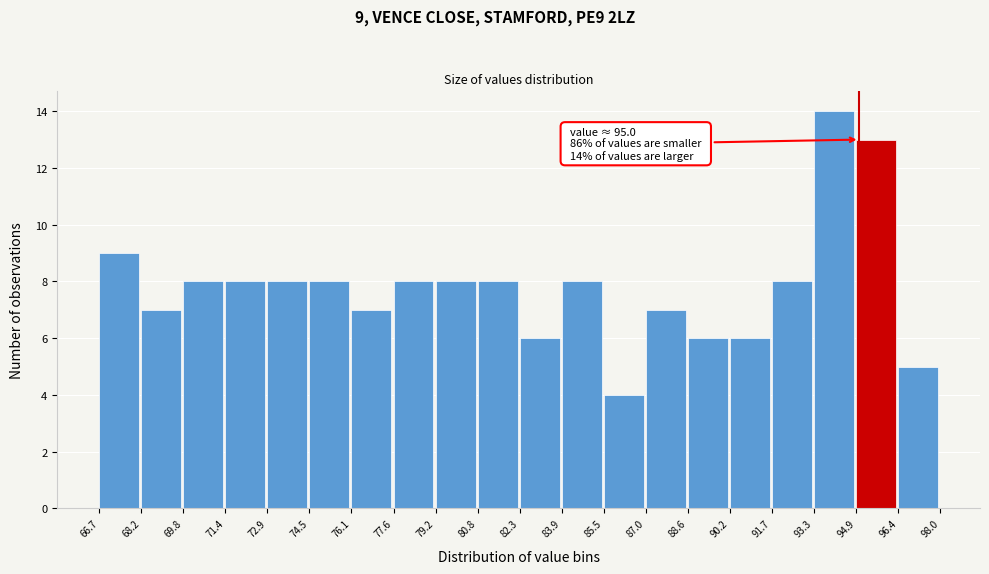

Over which range of the x-axis is the bar tallest?

93.3 to 94.9